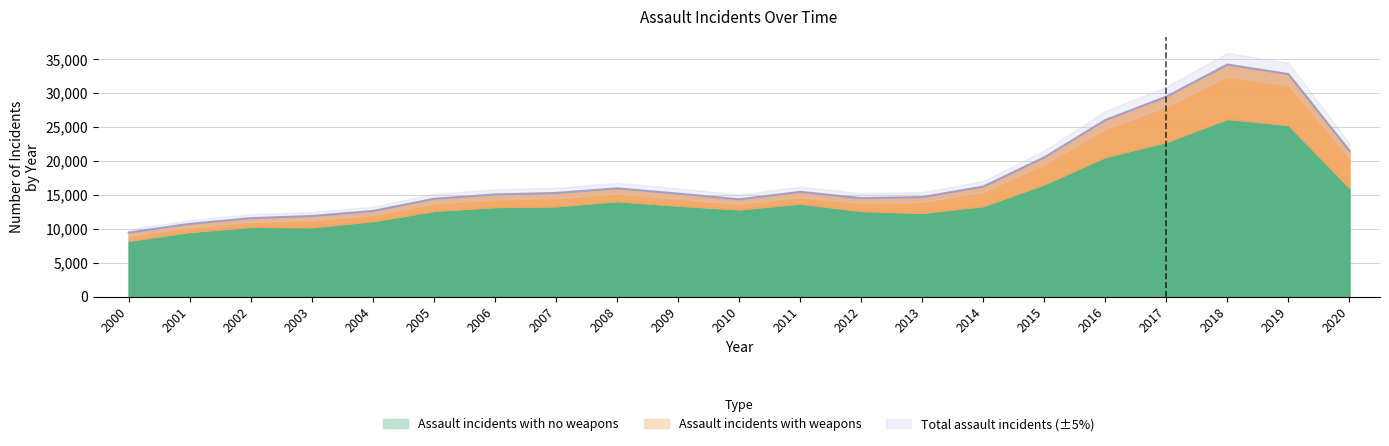

At which label is Total assault incidents closest to 21822?

2020